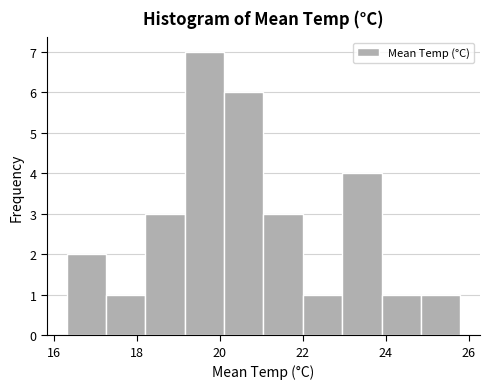

Over which range of the x-axis is the bar tallest?

19.15 to 20.10